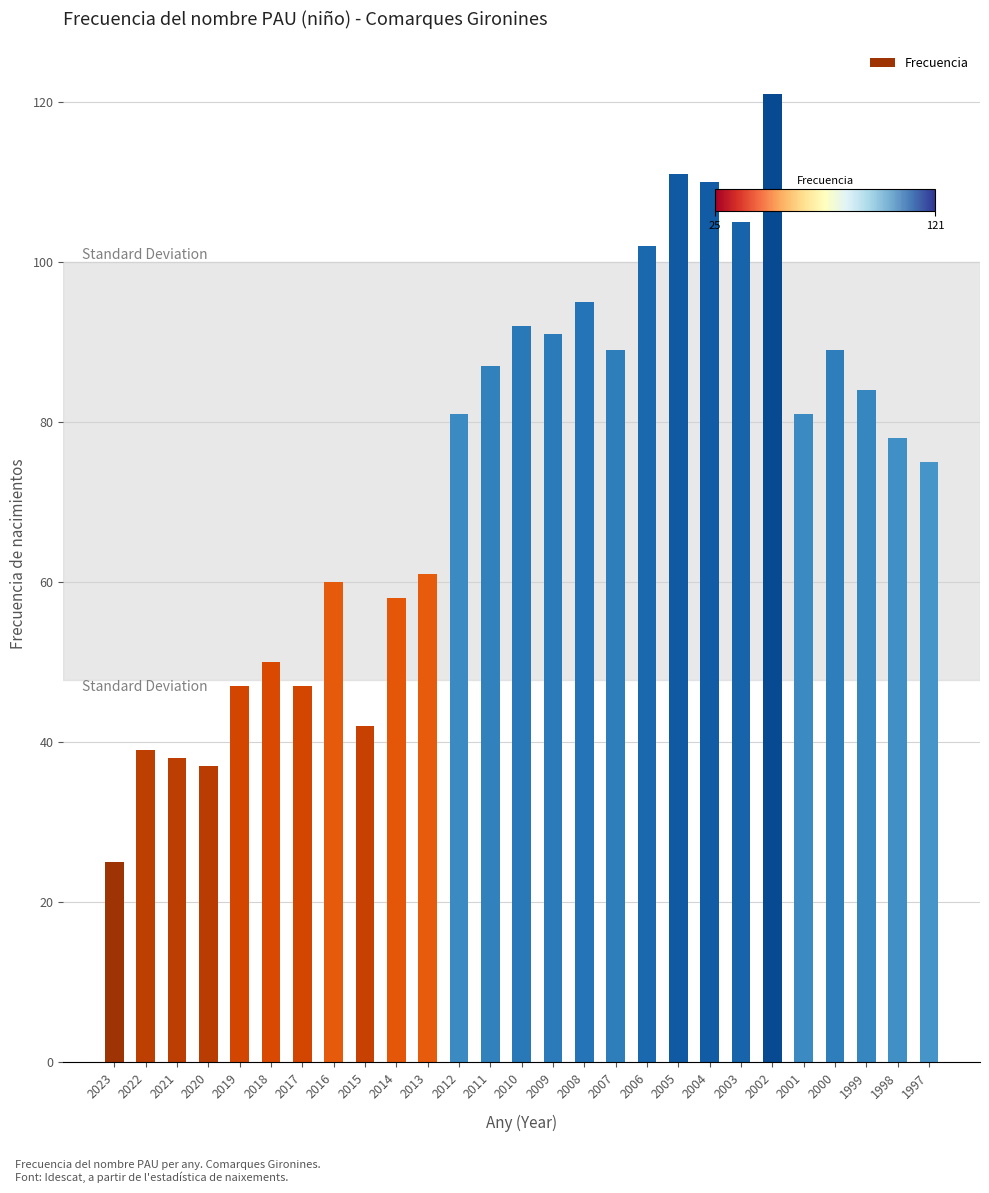

Approximately how many times larger is the value at 2004 compared to 2002?

0.9